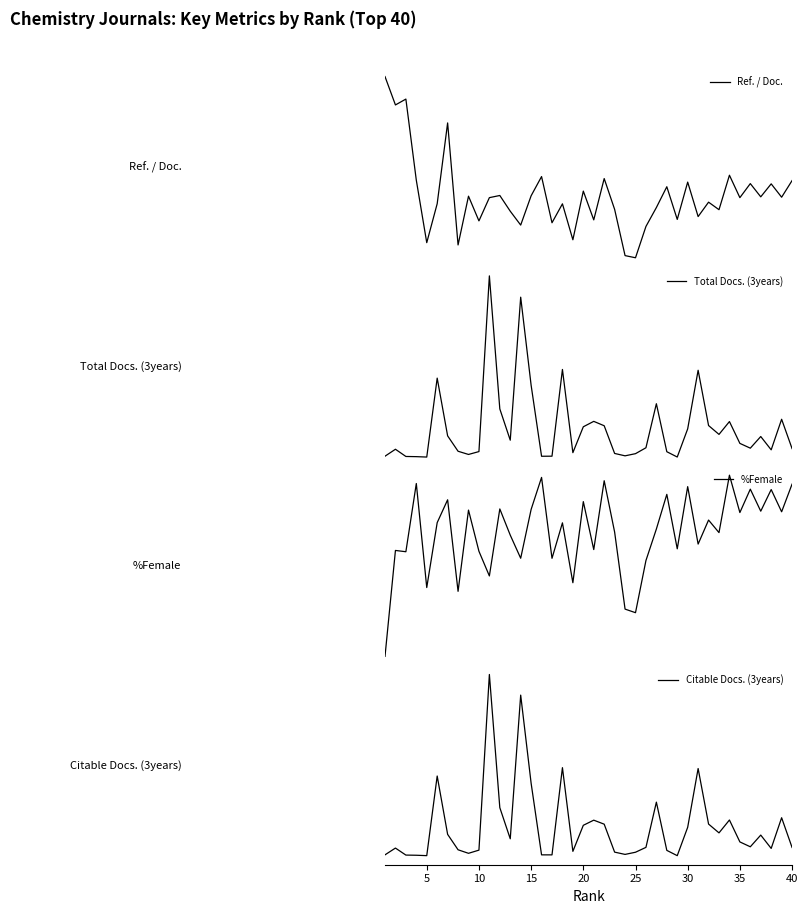

What are all the series names shown in the legend?

Ref. / Doc., Total Docs. (3years), %Female, Citable Docs. (3years)